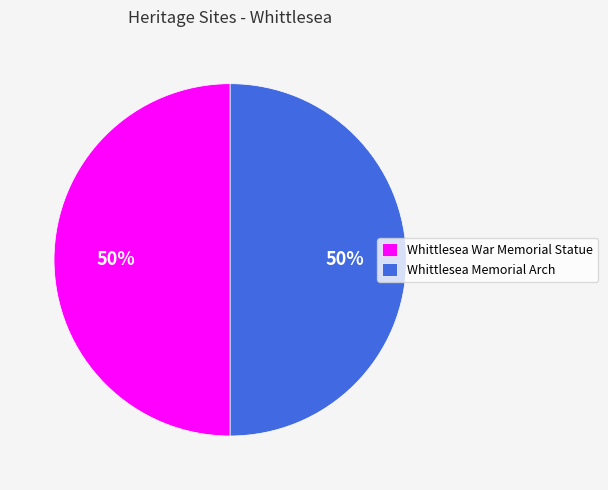

Is it true that Whittlesea War Memorial Statue is 61% of the pie?

False